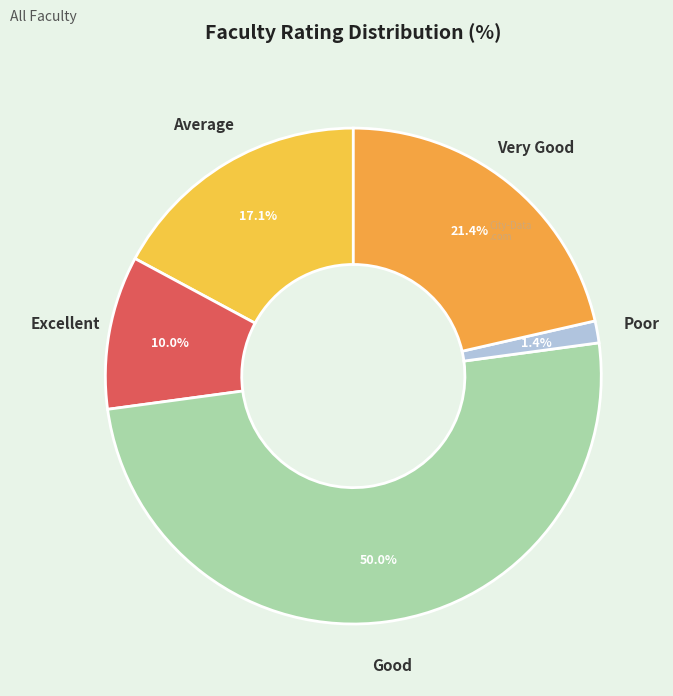

Which slice is the smallest?

Poor